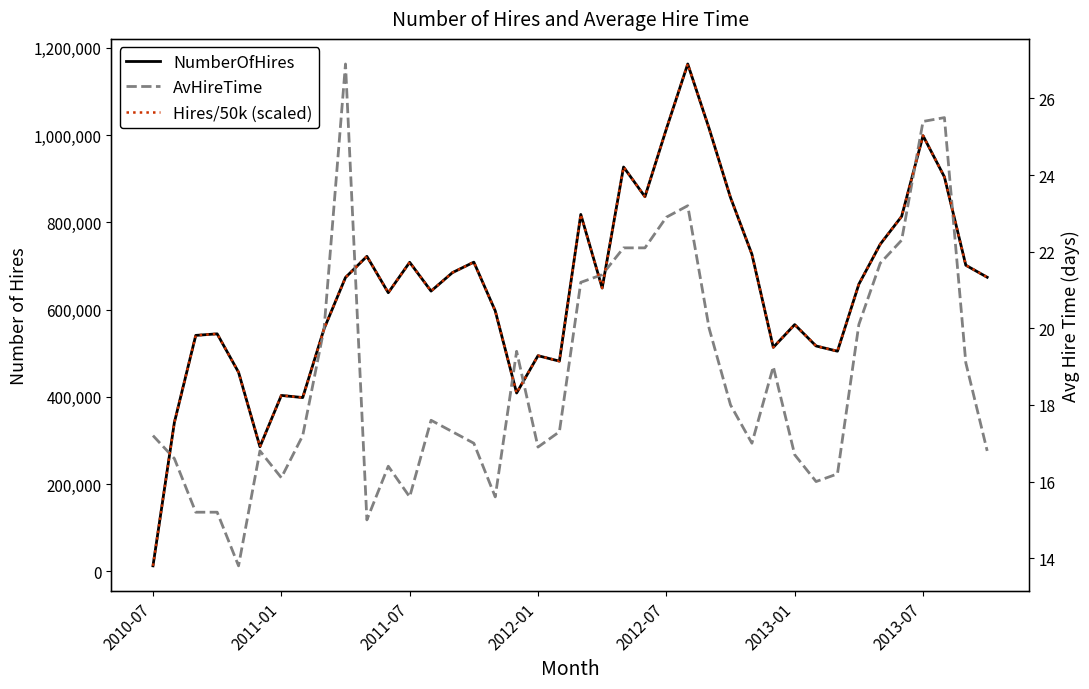

At 9, list the series in order from largest to smallest.

NumberOfHires, AvHireTime, Hires/50k (scaled)